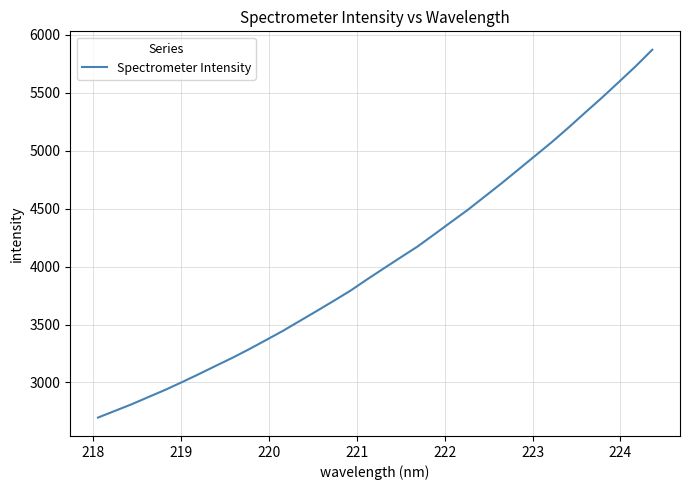

What is the smallest value displayed?

2697.1